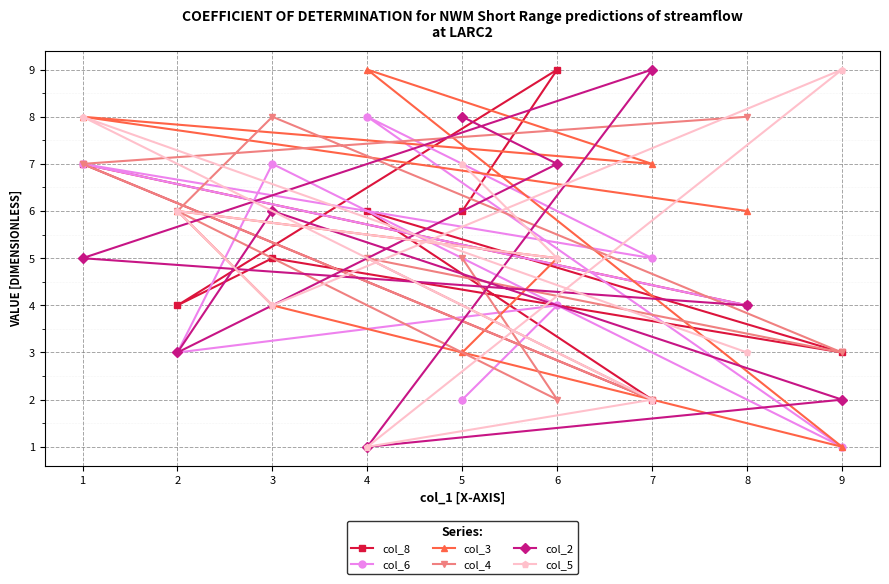

List the series in order of their peak value, highest first.

col_8, col_3, col_2, col_5, col_6, col_4